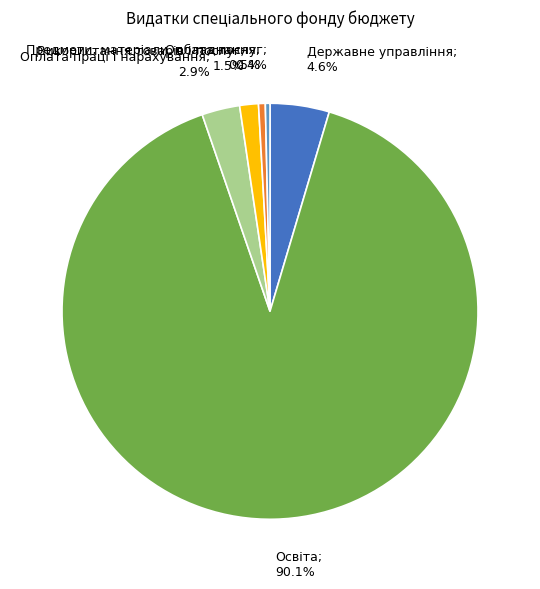

Is there any slice that represents more than half of the pie?

Yes